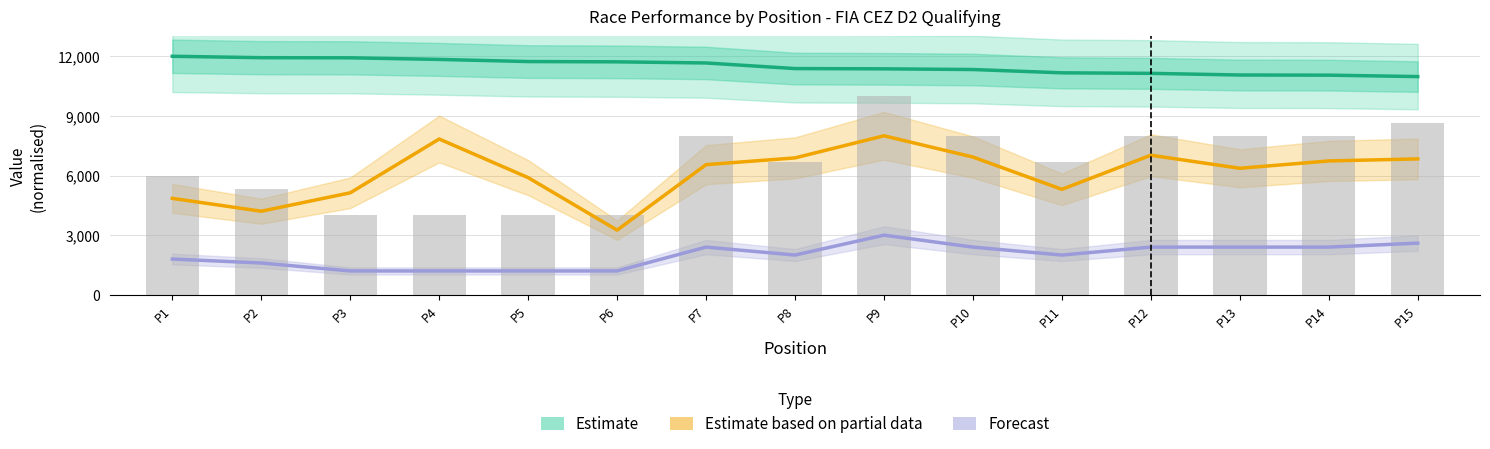

Is the value of Estimate based on partial data at P12 greater than the value of Estimate at P15?

No